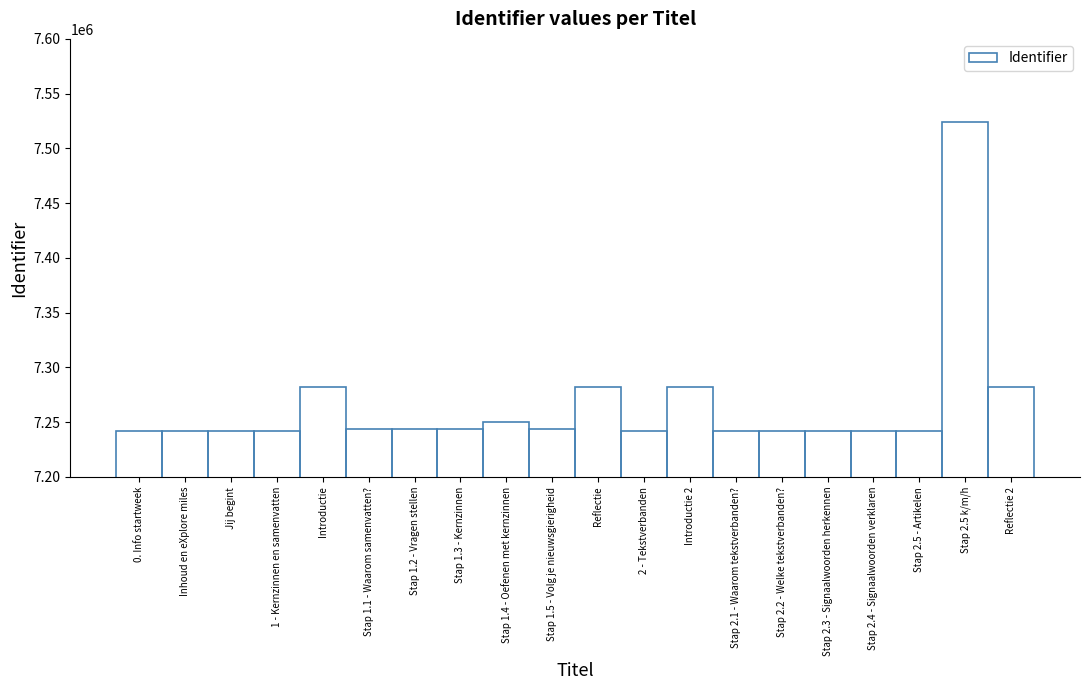

What is the label of the 14th bar from the left?

Stap 2.1 - Waarom tekstverbanden?